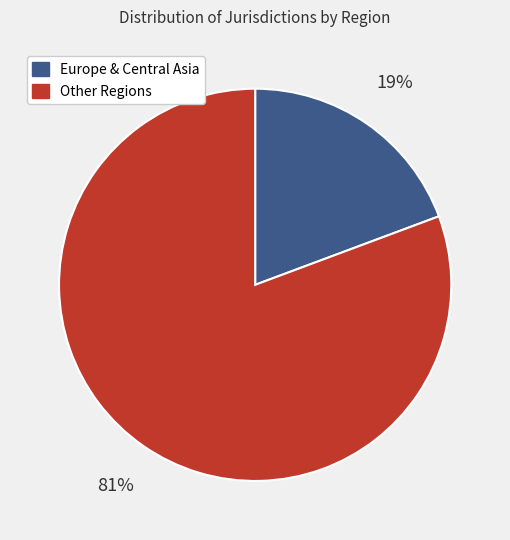

How many segments does this pie chart have?

2